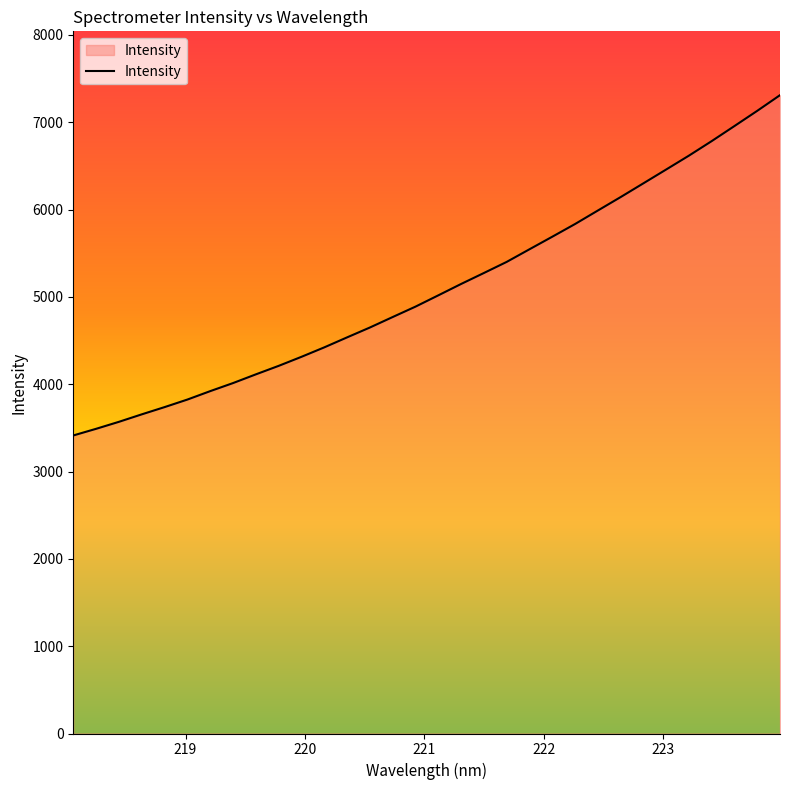

What is the maximum value shown in the chart?

7310.2